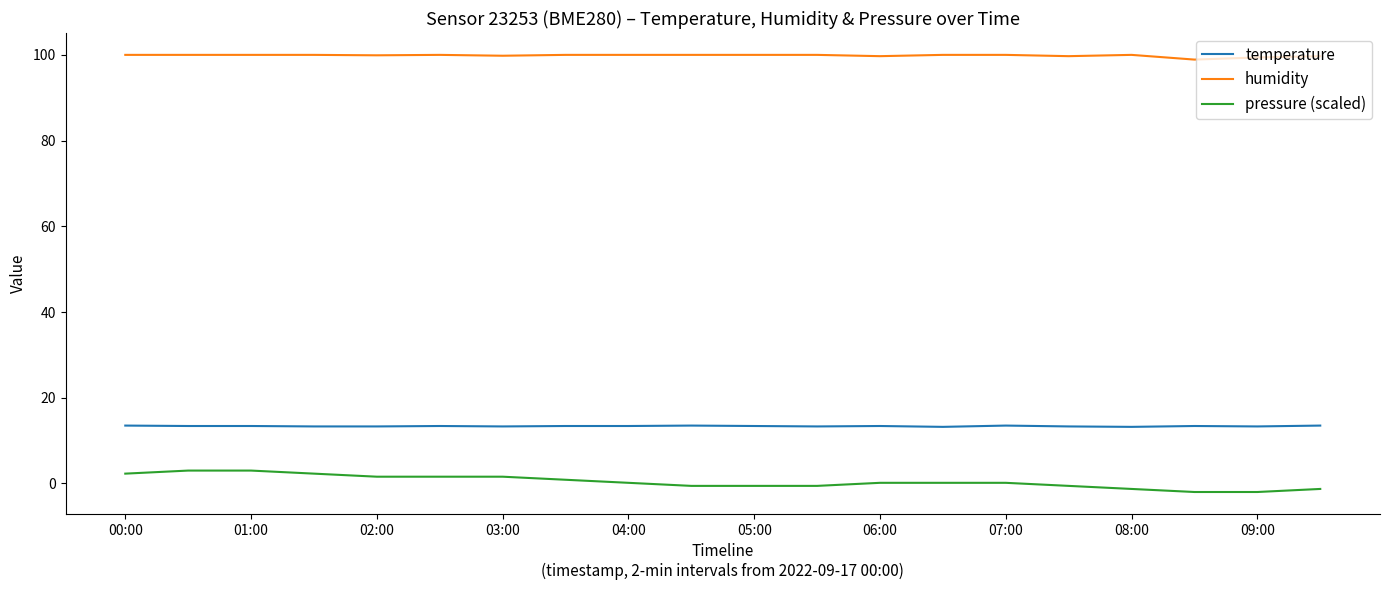

List the series in order of their peak value, lowest first.

pressure (scaled), temperature, humidity